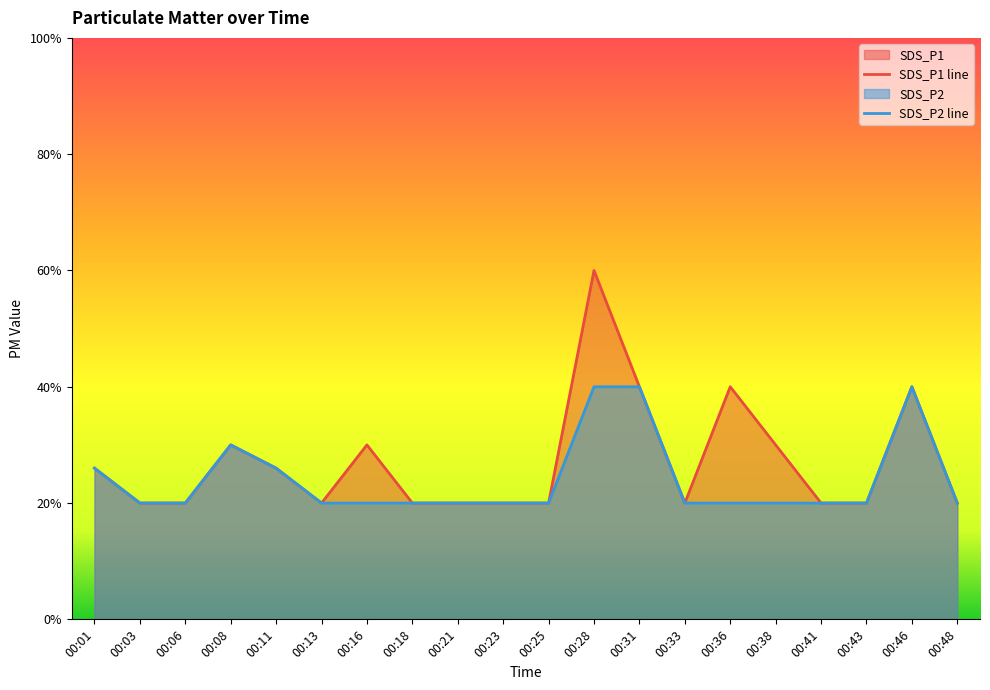

Which category has the lowest value across all series?

00:03